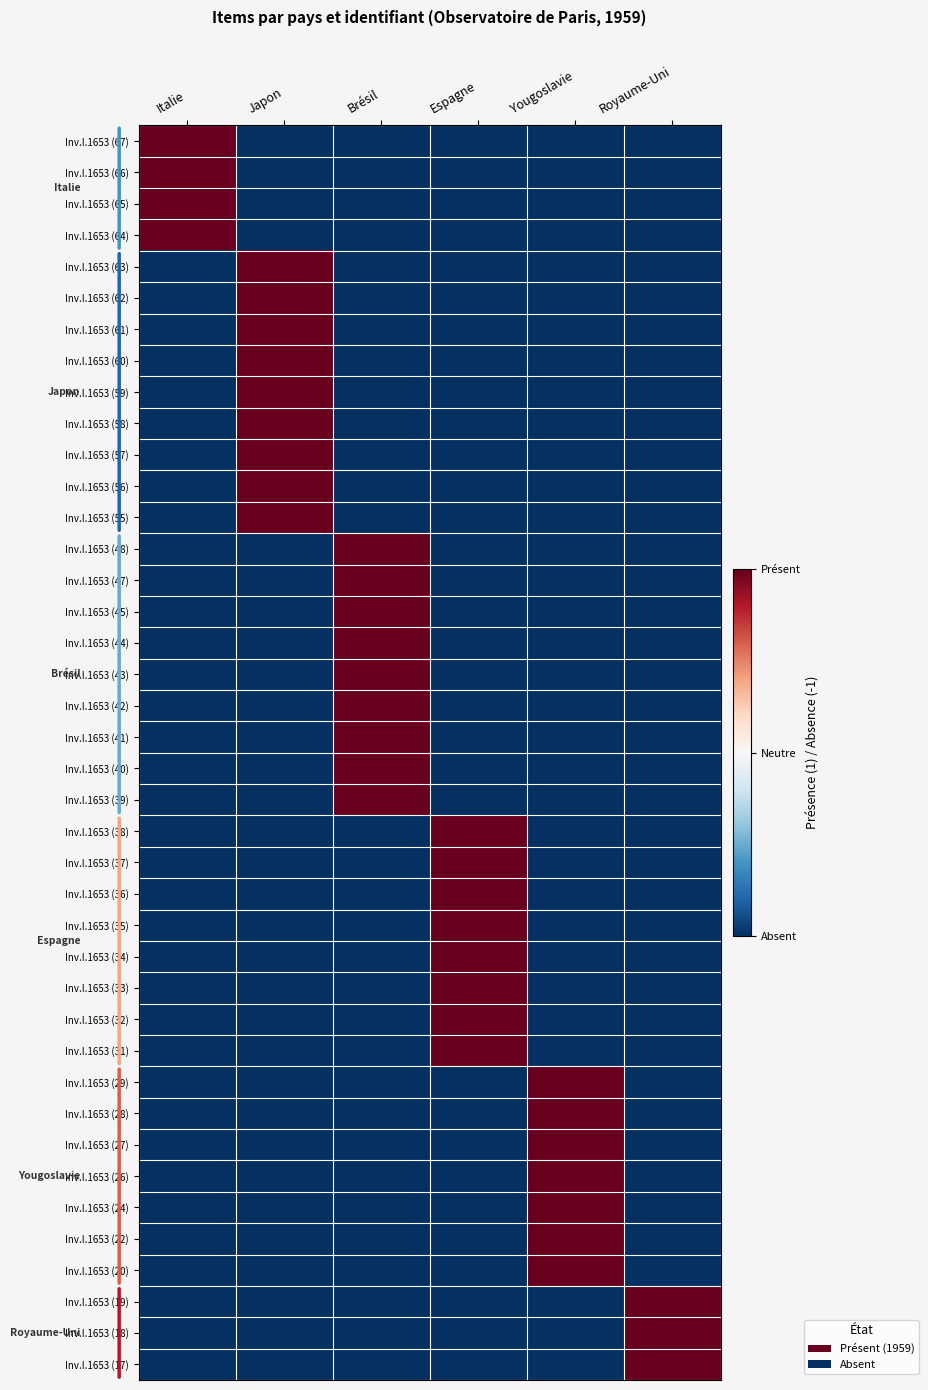

Reading left to right, transcribe all the data shown in this chart.

Inv.I.1653 (67): Italie=1	Japon=-1	Brésil=-1	Espagne=-1	Yougoslavie=-1	Royaume-Uni=-1
Inv.I.1653 (66): Italie=1	Japon=-1	Brésil=-1	Espagne=-1	Yougoslavie=-1	Royaume-Uni=-1
Inv.I.1653 (65): Italie=1	Japon=-1	Brésil=-1	Espagne=-1	Yougoslavie=-1	Royaume-Uni=-1
Inv.I.1653 (64): Italie=1	Japon=-1	Brésil=-1	Espagne=-1	Yougoslavie=-1	Royaume-Uni=-1
Inv.I.1653 (63): Italie=-1	Japon=1	Brésil=-1	Espagne=-1	Yougoslavie=-1	Royaume-Uni=-1
Inv.I.1653 (62): Italie=-1	Japon=1	Brésil=-1	Espagne=-1	Yougoslavie=-1	Royaume-Uni=-1
Inv.I.1653 (61): Italie=-1	Japon=1	Brésil=-1	Espagne=-1	Yougoslavie=-1	Royaume-Uni=-1
Inv.I.1653 (60): Italie=-1	Japon=1	Brésil=-1	Espagne=-1	Yougoslavie=-1	Royaume-Uni=-1
Inv.I.1653 (59): Italie=-1	Japon=1	Brésil=-1	Espagne=-1	Yougoslavie=-1	Royaume-Uni=-1
Inv.I.1653 (58): Italie=-1	Japon=1	Brésil=-1	Espagne=-1	Yougoslavie=-1	Royaume-Uni=-1
Inv.I.1653 (57): Italie=-1	Japon=1	Brésil=-1	Espagne=-1	Yougoslavie=-1	Royaume-Uni=-1
Inv.I.1653 (56): Italie=-1	Japon=1	Brésil=-1	Espagne=-1	Yougoslavie=-1	Royaume-Uni=-1
Inv.I.1653 (55): Italie=-1	Japon=1	Brésil=-1	Espagne=-1	Yougoslavie=-1	Royaume-Uni=-1
Inv.I.1653 (48): Italie=-1	Japon=-1	Brésil=1	Espagne=-1	Yougoslavie=-1	Royaume-Uni=-1
Inv.I.1653 (47): Italie=-1	Japon=-1	Brésil=1	Espagne=-1	Yougoslavie=-1	Royaume-Uni=-1
Inv.I.1653 (45): Italie=-1	Japon=-1	Brésil=1	Espagne=-1	Yougoslavie=-1	Royaume-Uni=-1
Inv.I.1653 (44): Italie=-1	Japon=-1	Brésil=1	Espagne=-1	Yougoslavie=-1	Royaume-Uni=-1
Inv.I.1653 (43): Italie=-1	Japon=-1	Brésil=1	Espagne=-1	Yougoslavie=-1	Royaume-Uni=-1
Inv.I.1653 (42): Italie=-1	Japon=-1	Brésil=1	Espagne=-1	Yougoslavie=-1	Royaume-Uni=-1
Inv.I.1653 (41): Italie=-1	Japon=-1	Brésil=1	Espagne=-1	Yougoslavie=-1	Royaume-Uni=-1
Inv.I.1653 (40): Italie=-1	Japon=-1	Brésil=1	Espagne=-1	Yougoslavie=-1	Royaume-Uni=-1
Inv.I.1653 (39): Italie=-1	Japon=-1	Brésil=1	Espagne=-1	Yougoslavie=-1	Royaume-Uni=-1
Inv.I.1653 (38): Italie=-1	Japon=-1	Brésil=-1	Espagne=1	Yougoslavie=-1	Royaume-Uni=-1
Inv.I.1653 (37): Italie=-1	Japon=-1	Brésil=-1	Espagne=1	Yougoslavie=-1	Royaume-Uni=-1
Inv.I.1653 (36): Italie=-1	Japon=-1	Brésil=-1	Espagne=1	Yougoslavie=-1	Royaume-Uni=-1
Inv.I.1653 (35): Italie=-1	Japon=-1	Brésil=-1	Espagne=1	Yougoslavie=-1	Royaume-Uni=-1
Inv.I.1653 (34): Italie=-1	Japon=-1	Brésil=-1	Espagne=1	Yougoslavie=-1	Royaume-Uni=-1
Inv.I.1653 (33): Italie=-1	Japon=-1	Brésil=-1	Espagne=1	Yougoslavie=-1	Royaume-Uni=-1
Inv.I.1653 (32): Italie=-1	Japon=-1	Brésil=-1	Espagne=1	Yougoslavie=-1	Royaume-Uni=-1
Inv.I.1653 (31): Italie=-1	Japon=-1	Brésil=-1	Espagne=1	Yougoslavie=-1	Royaume-Uni=-1
Inv.I.1653 (29): Italie=-1	Japon=-1	Brésil=-1	Espagne=-1	Yougoslavie=1	Royaume-Uni=-1
Inv.I.1653 (28): Italie=-1	Japon=-1	Brésil=-1	Espagne=-1	Yougoslavie=1	Royaume-Uni=-1
Inv.I.1653 (27): Italie=-1	Japon=-1	Brésil=-1	Espagne=-1	Yougoslavie=1	Royaume-Uni=-1
Inv.I.1653 (26): Italie=-1	Japon=-1	Brésil=-1	Espagne=-1	Yougoslavie=1	Royaume-Uni=-1
Inv.I.1653 (24): Italie=-1	Japon=-1	Brésil=-1	Espagne=-1	Yougoslavie=1	Royaume-Uni=-1
Inv.I.1653 (22): Italie=-1	Japon=-1	Brésil=-1	Espagne=-1	Yougoslavie=1	Royaume-Uni=-1
Inv.I.1653 (20): Italie=-1	Japon=-1	Brésil=-1	Espagne=-1	Yougoslavie=1	Royaume-Uni=-1
Inv.I.1653 (19): Italie=-1	Japon=-1	Brésil=-1	Espagne=-1	Yougoslavie=-1	Royaume-Uni=1
Inv.I.1653 (18): Italie=-1	Japon=-1	Brésil=-1	Espagne=-1	Yougoslavie=-1	Royaume-Uni=1
Inv.I.1653 (17): Italie=-1	Japon=-1	Brésil=-1	Espagne=-1	Yougoslavie=-1	Royaume-Uni=1